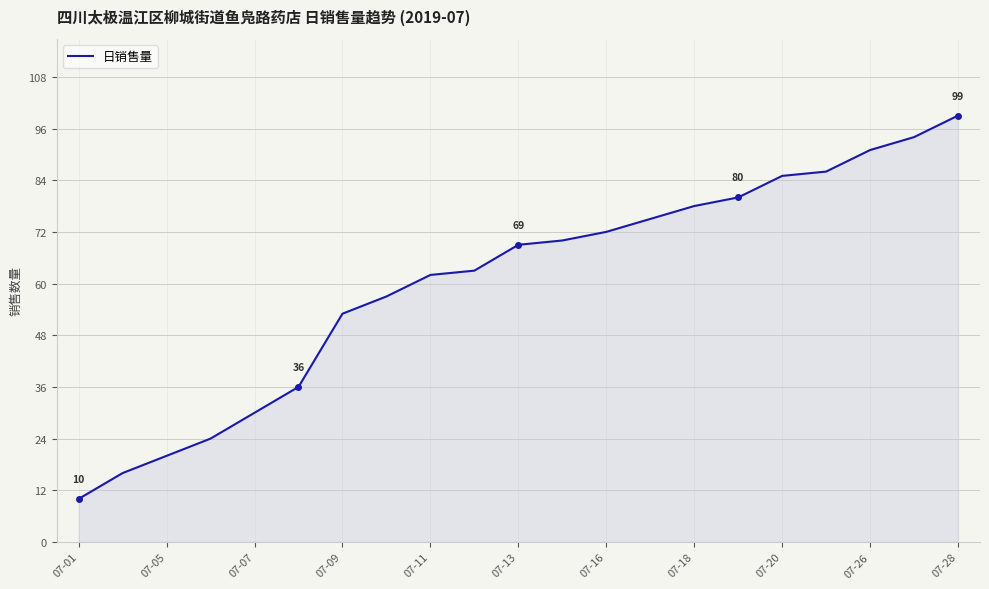

What is the greatest value displayed?

99